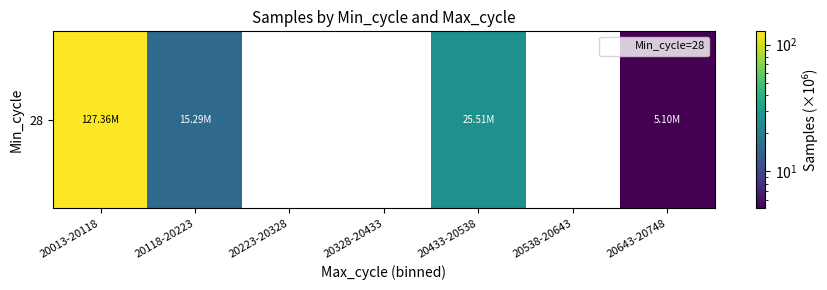

True or false: the data shows 3.6 at 20118-20223.

False